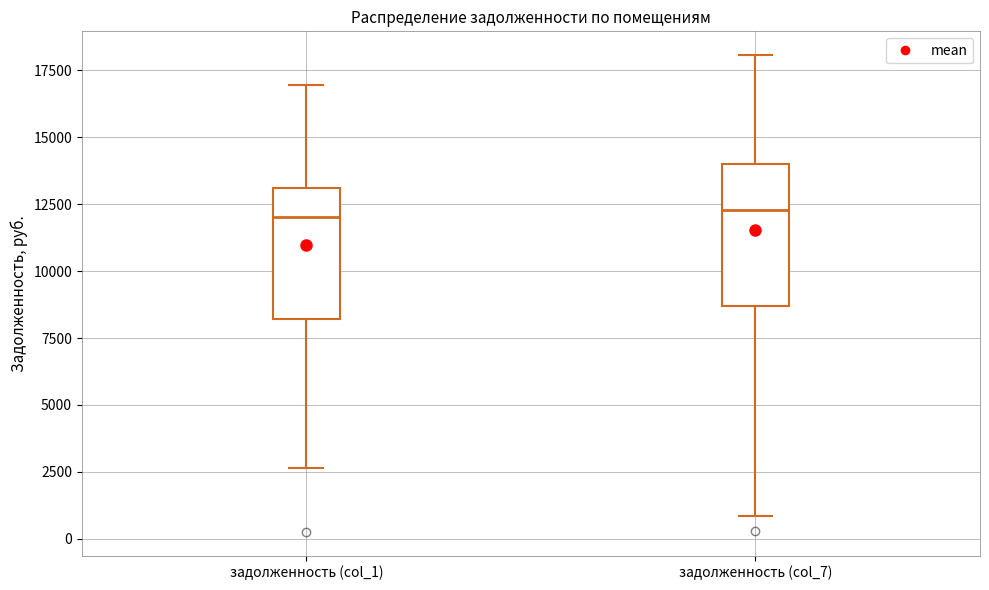

Where does the upper whisker of the box for задолженность (col_7) end on the y-axis? The values are not printed on the chart, so give them approximately, as read against the axis.

18000